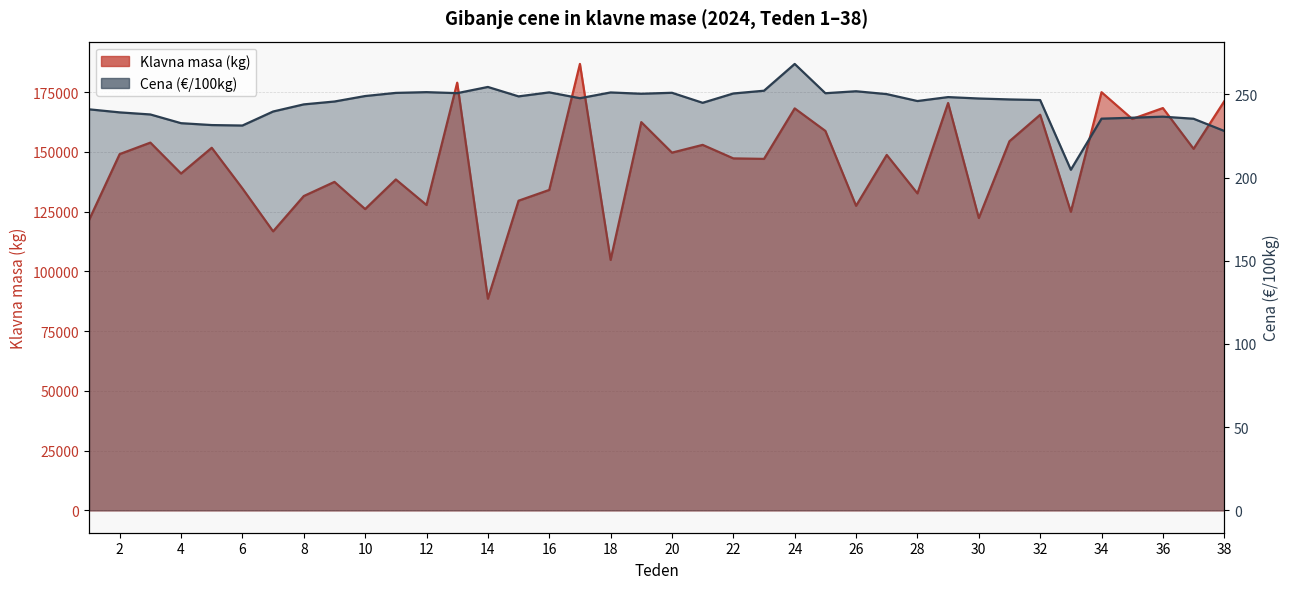

Is it true that Klavna masa (kg) equals 131497.0 at 8?

True